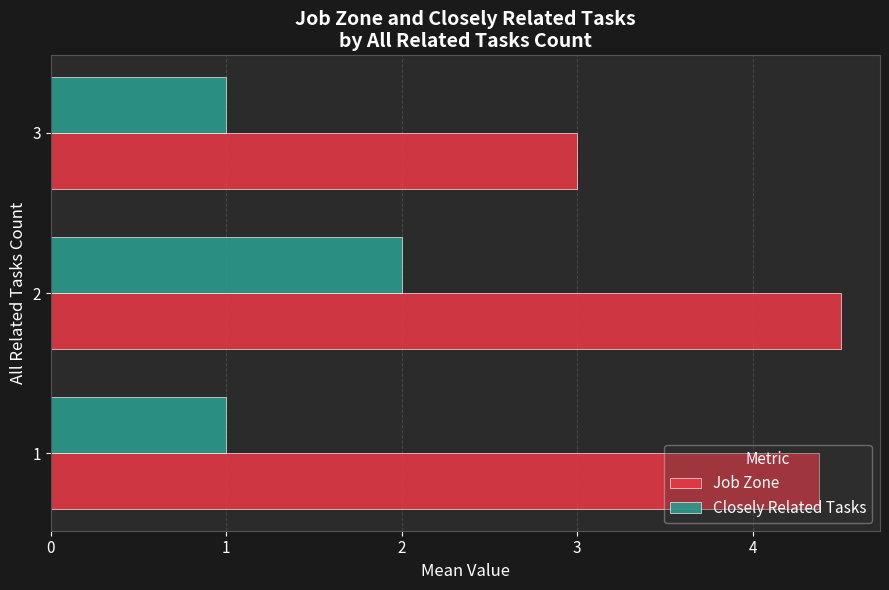

Which category has the highest value across all series?

2